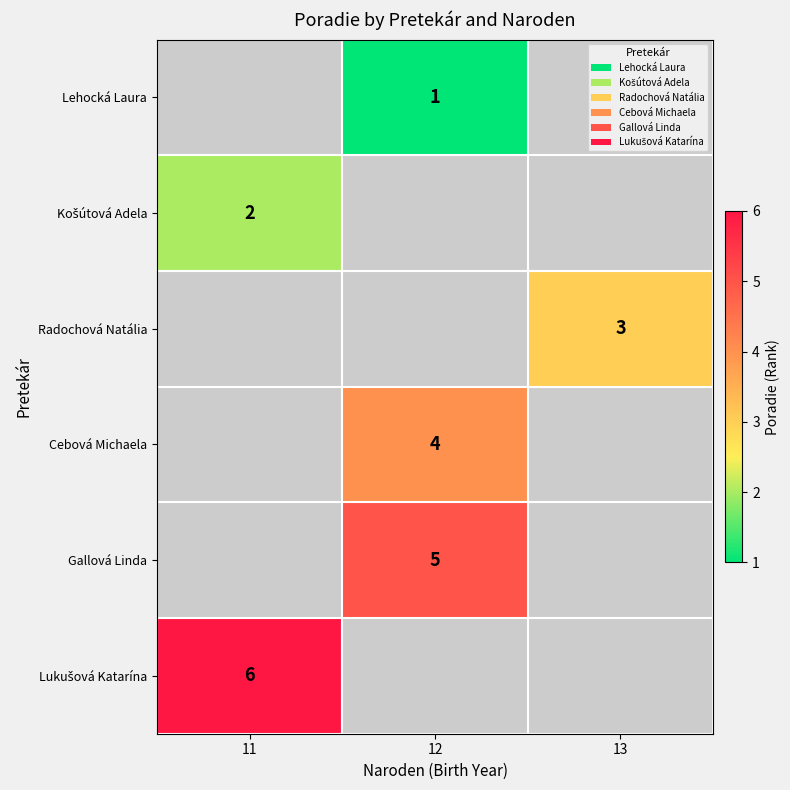

The Cebová Michaela series shows 6 at 12. True or false?

False